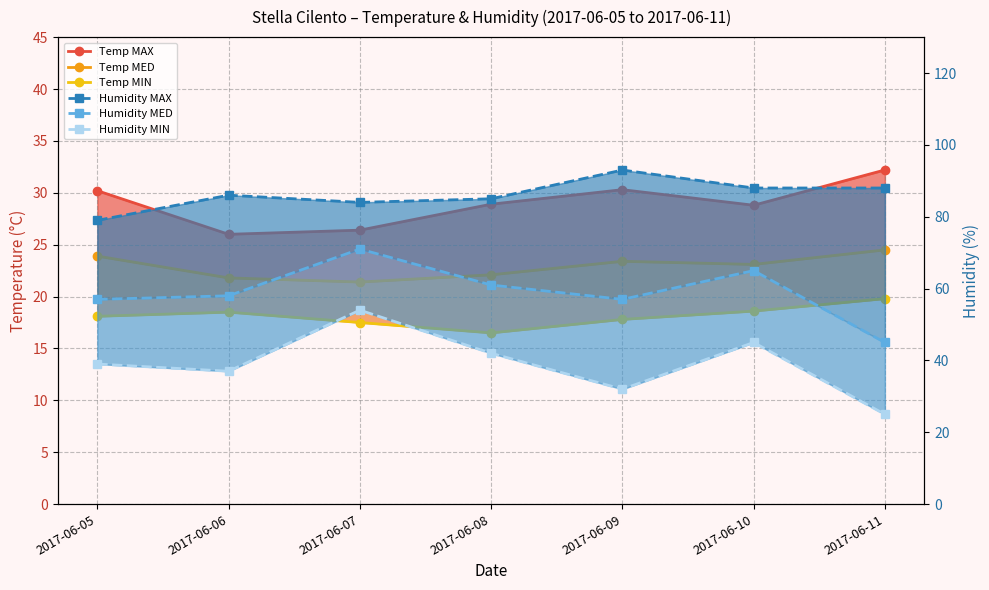

What is the approximate value of Temp MAX at 2017-06-08?

28.9